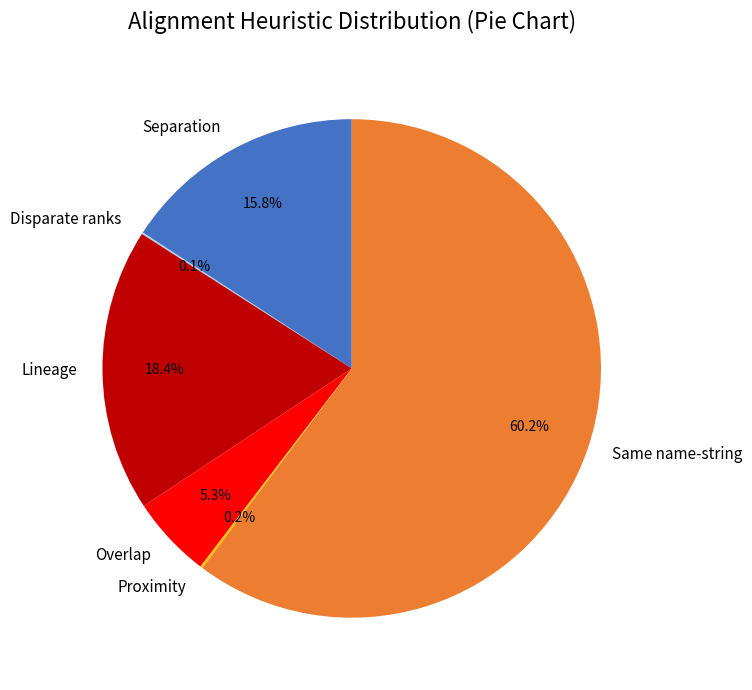

What percentage is the Separation slice, to the nearest percent?

16%